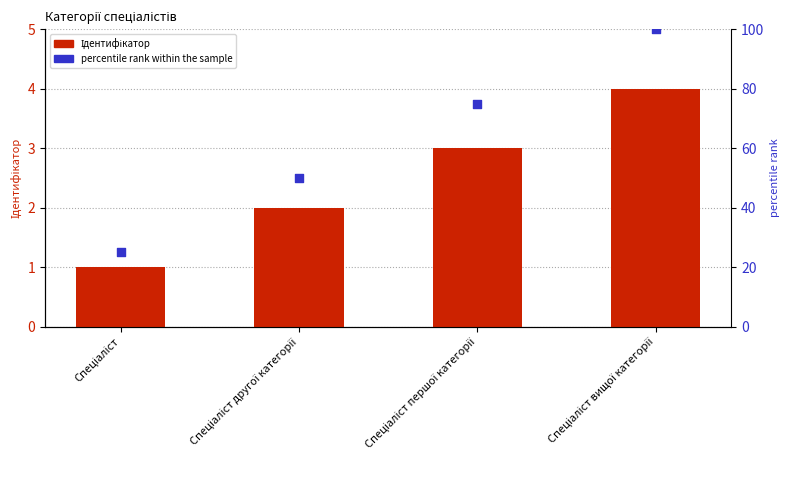

Is the value of Ідентифікатор at Спеціаліст вищої категорії greater than the value of percentile rank within the sample at Спеціаліст першої категорії?

No